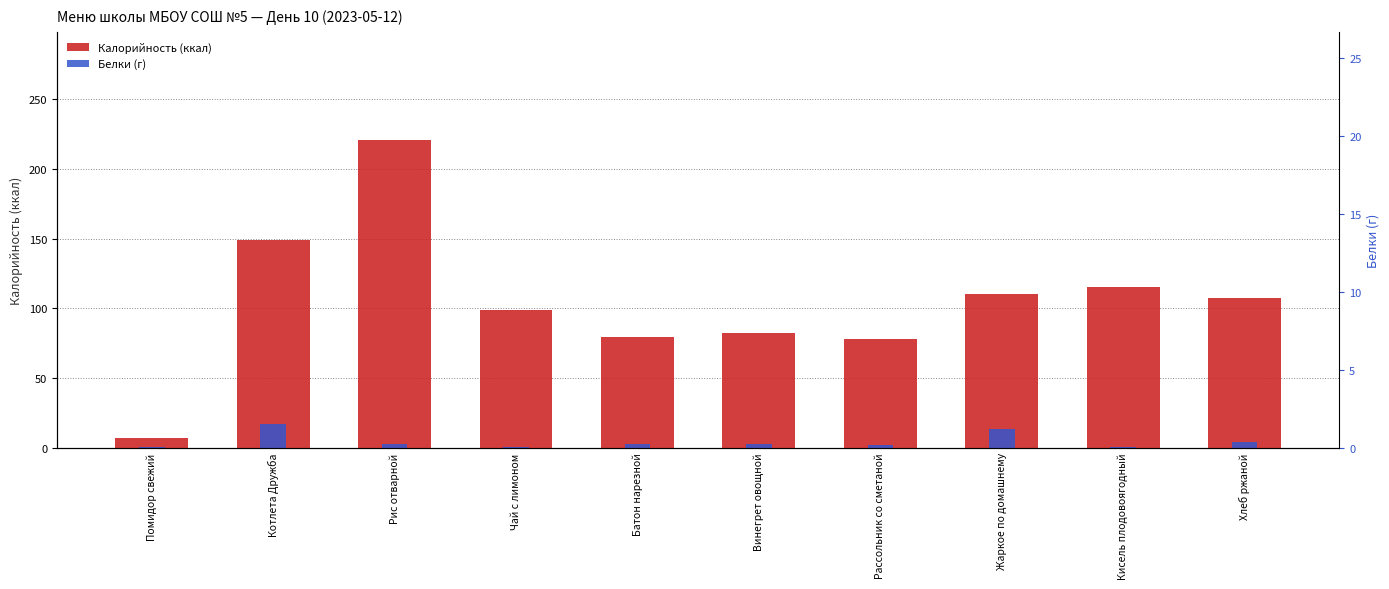

Is it true that Калорийность equals 39.3 at Чай с лимоном?

False